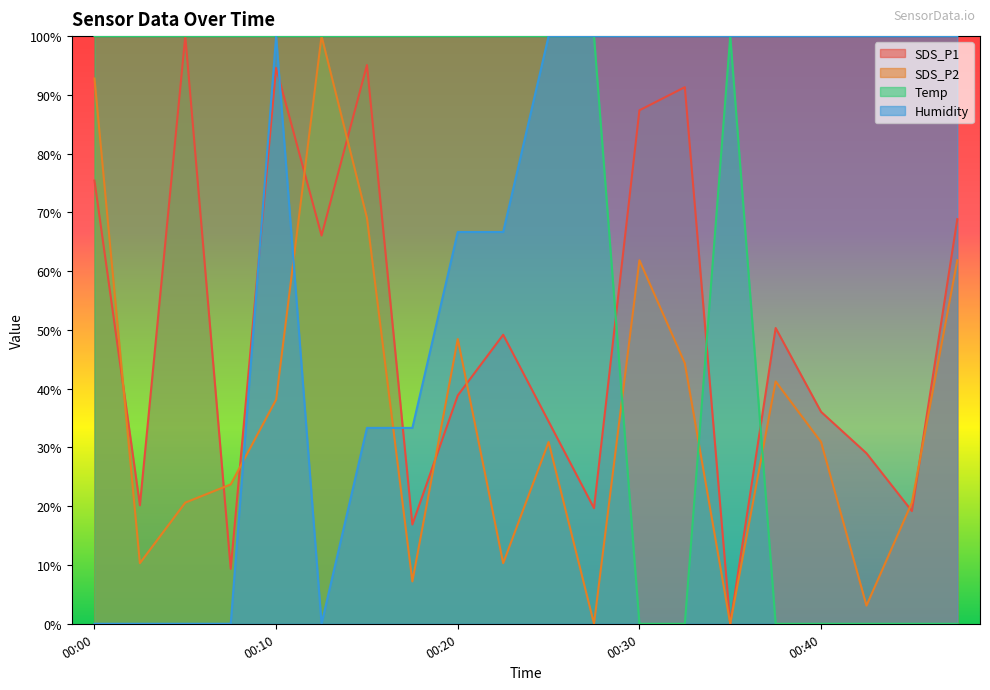

Rank the categories by Humidity value from highest to lowest.

00:10, 00:25, 00:28, 00:30, 00:33, 00:35, 00:38, 00:40, 00:43, 00:45, 00:47, 00:20, 00:23, 00:15, 00:18, 00:00, 00:03, 00:05, 00:07, 00:13